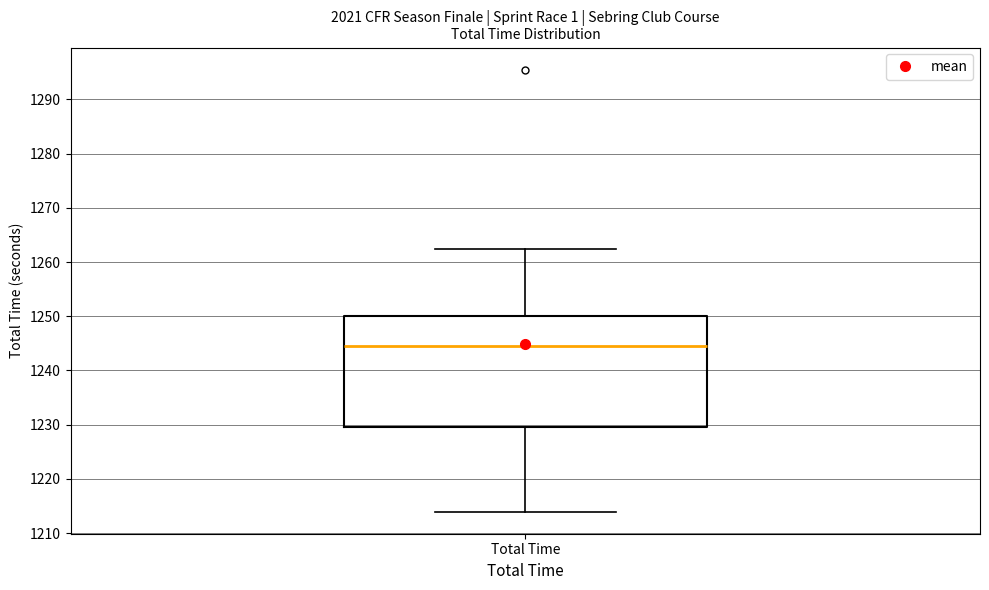

Where does the lower whisker of the box for Total Time end on the y-axis? The values are not printed on the chart, so give them approximately, as read against the axis.

1214